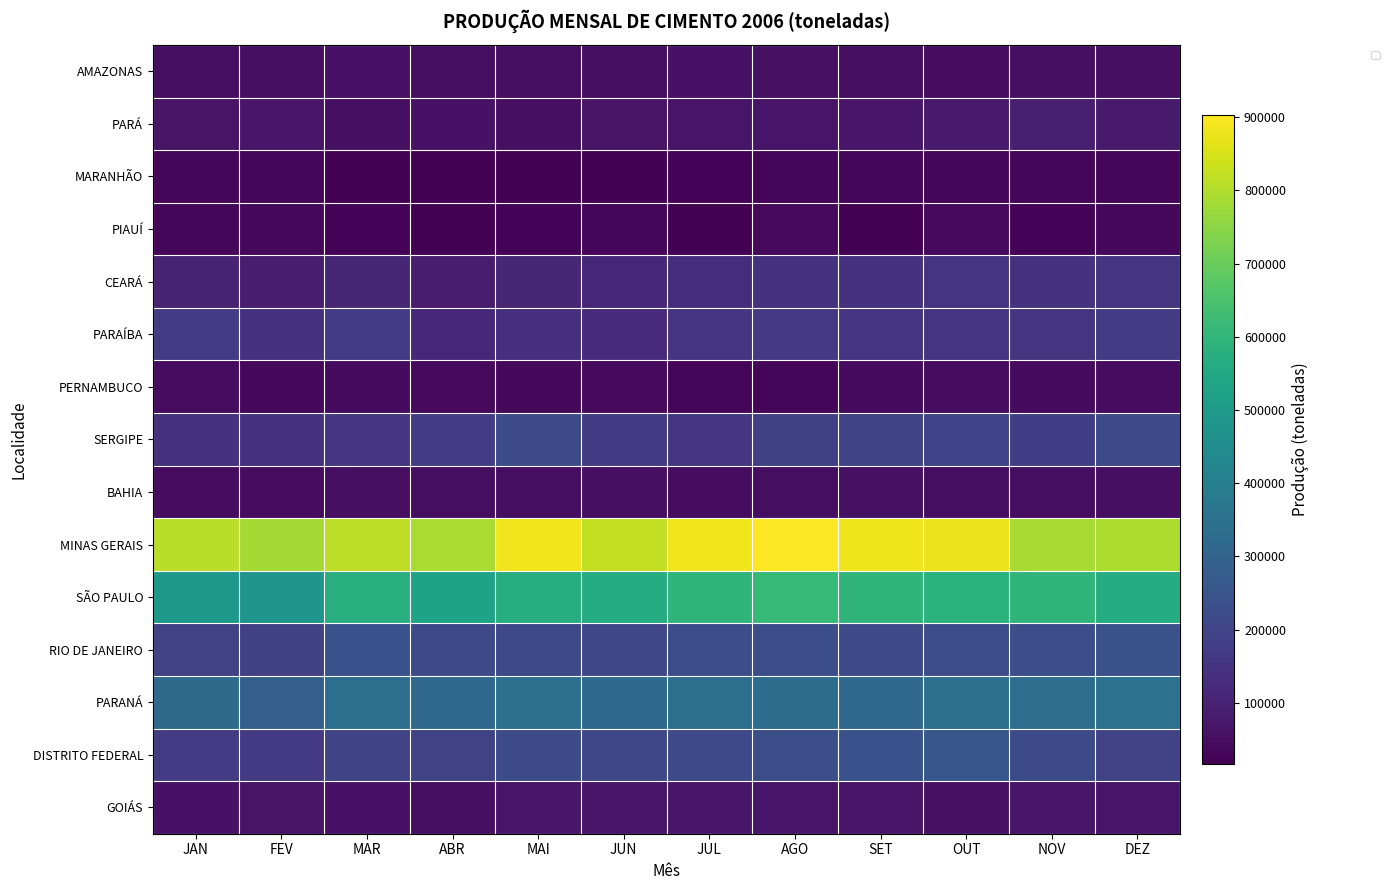

List the labels in order of GOIÁS value, largest first.

JUL, NOV, MAI, DEZ, AGO, SET, JUN, FEV, JAN, MAR, OUT, ABR